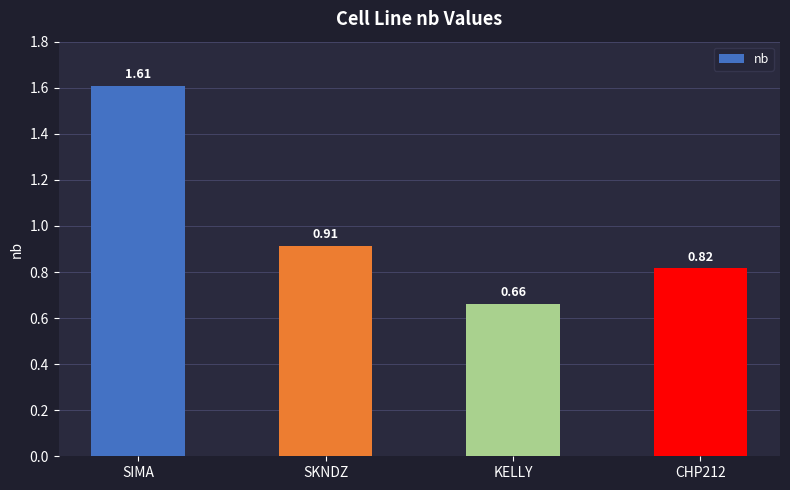

At which category does the chart reach its minimum across all series?

KELLY